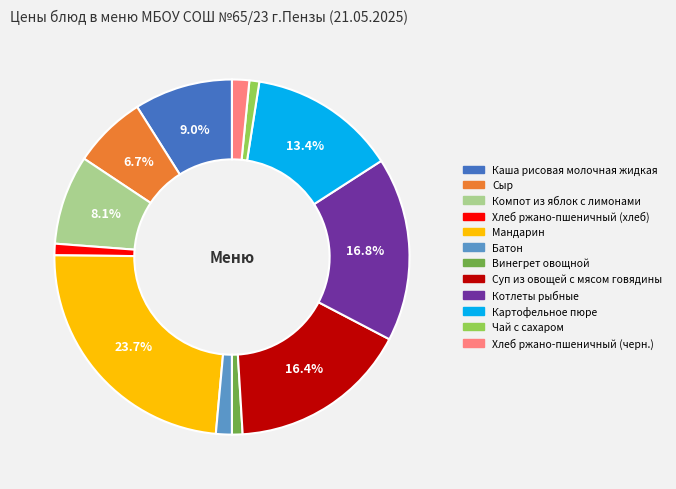

What is the largest slice in the pie chart?

Мандарин